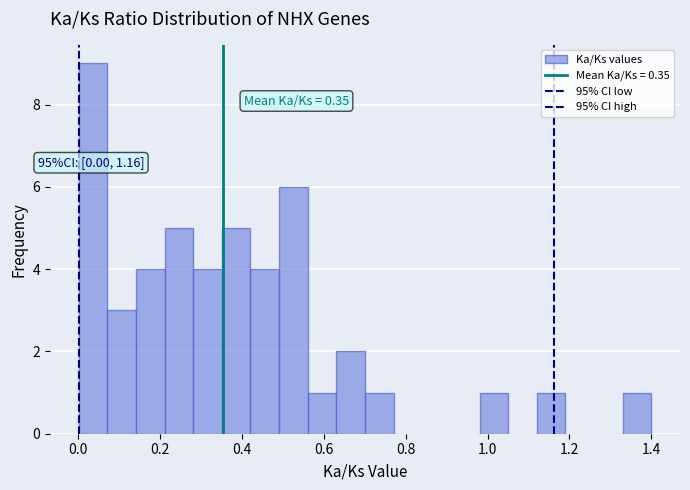

Around what value on the x-axis is the tallest bar? Give the approximate position of its centre, as read against the axis.

0.04